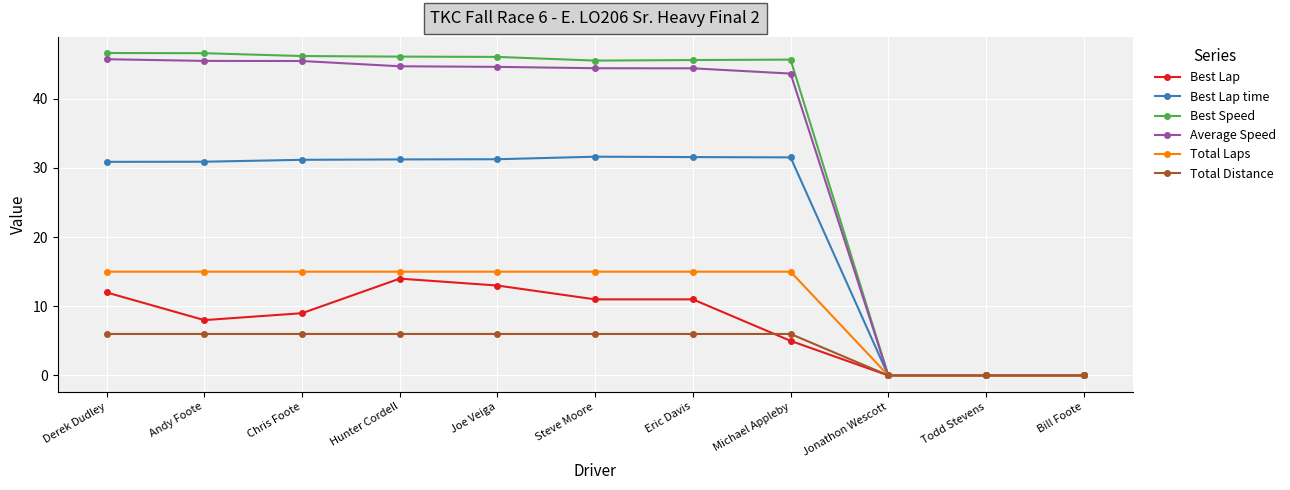

Which series has the largest total across all categories?

Best Speed